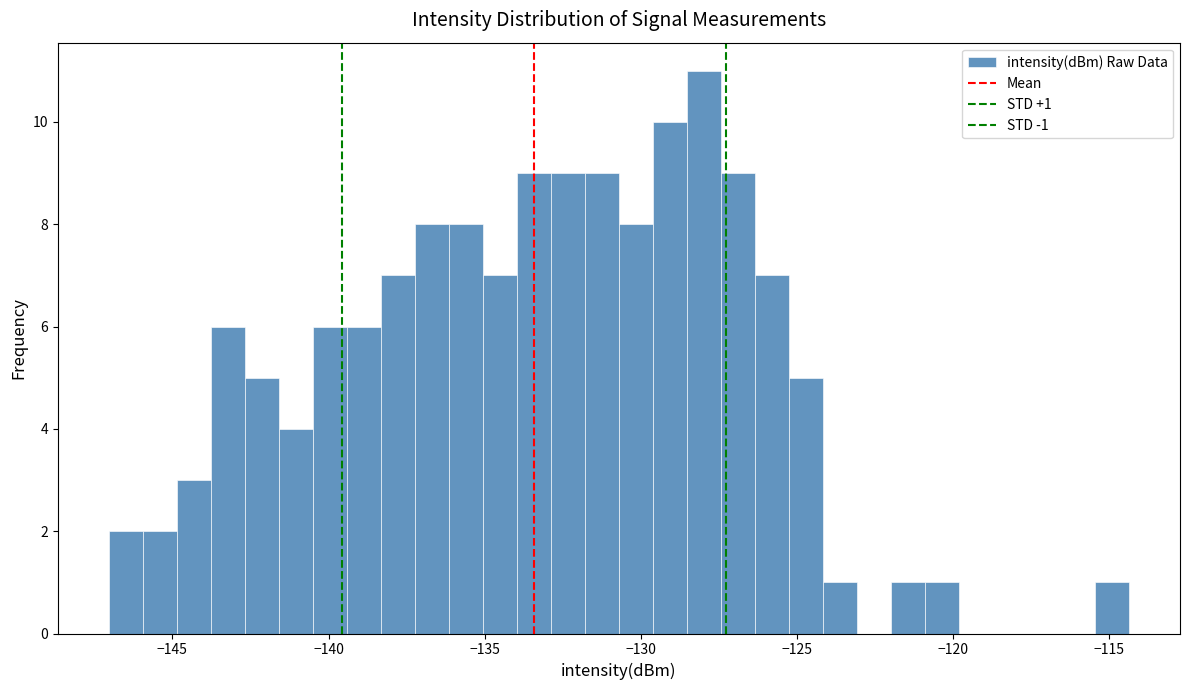

Around what value on the x-axis is the tallest bar? Give the approximate position of its centre, as read against the axis.

-128.0